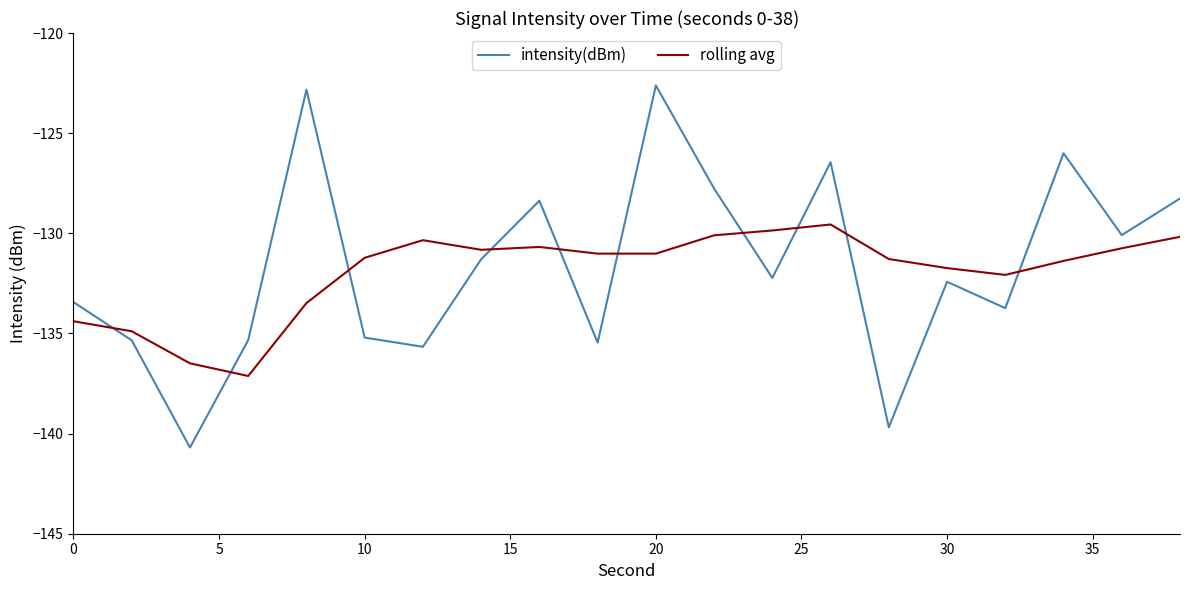

What is the greatest value displayed?

-122.6